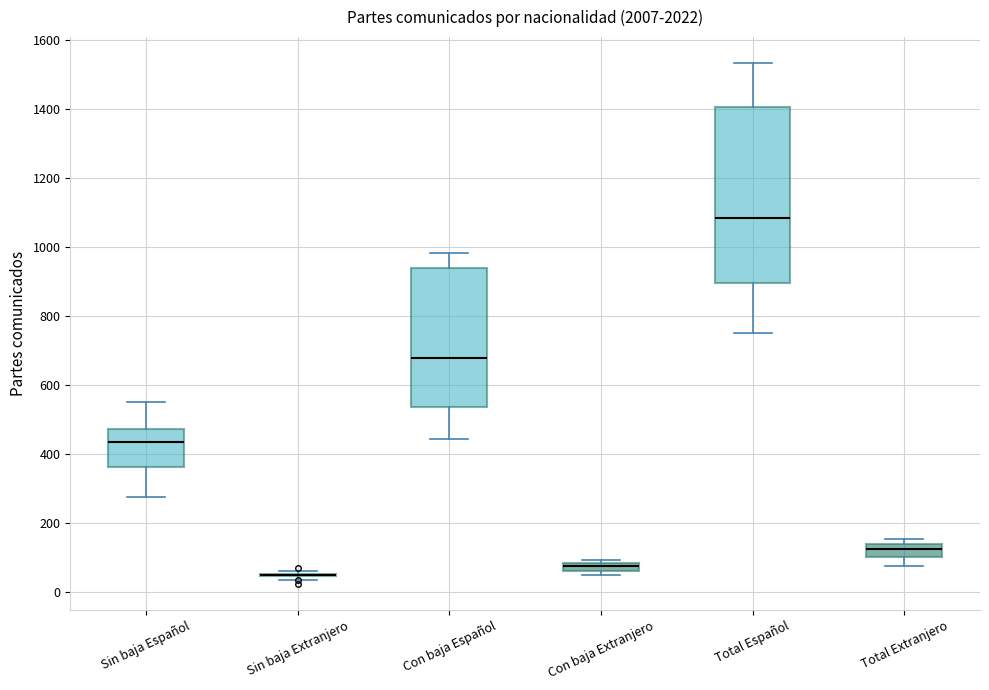

Which box is the tallest, from its lower edge to its upper edge?

Total Español